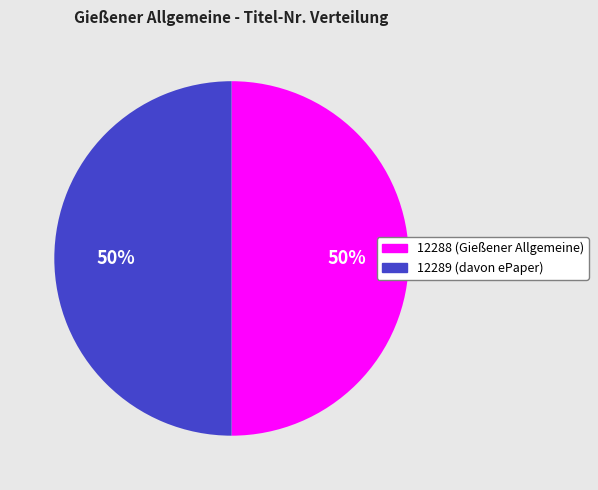

Is the sum of 12288 (Gießener Allgemeine) and 12289 (davon ePaper) greater than half?

Yes